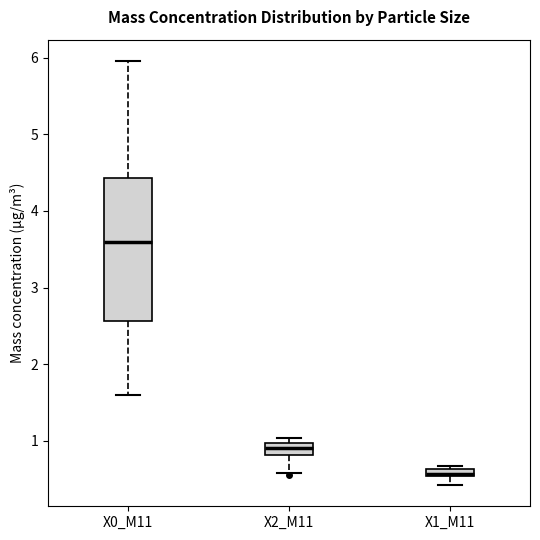

Which box is the tallest, from its lower edge to its upper edge?

X0_M11